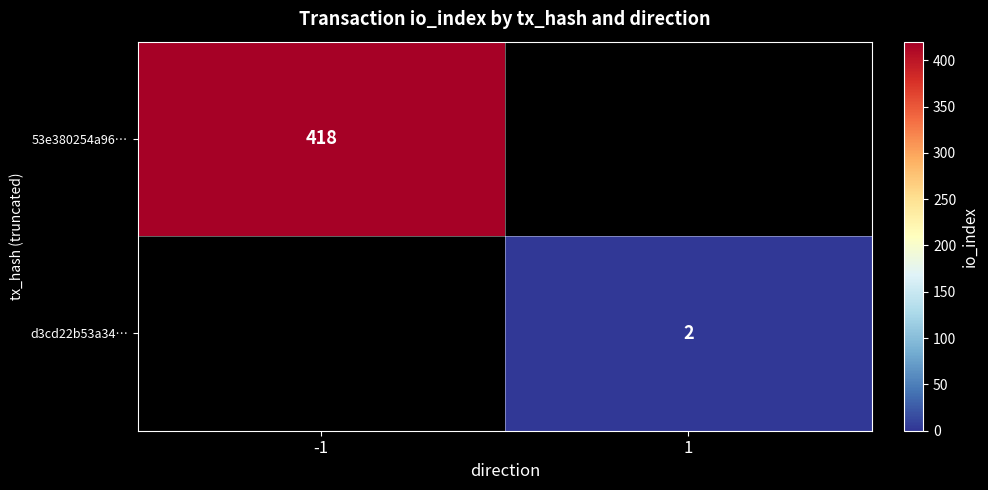

The value of d3cd22b53a34… at 1 is 3.2. True or false?

False